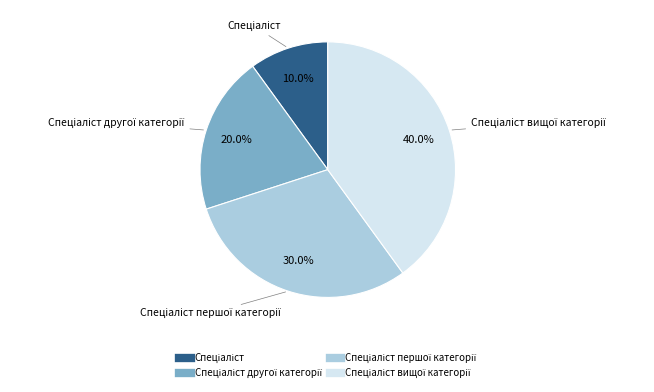

Is there a majority slice in this chart?

No